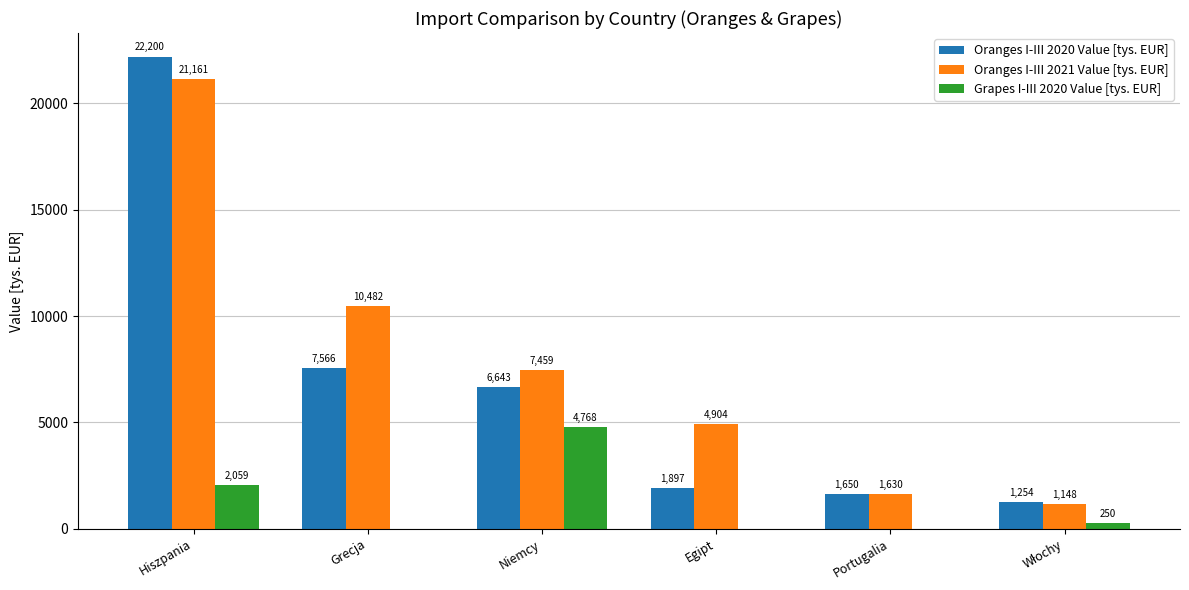

At which label does Grapes I-III 2020 Value [tys. EUR] reach its peak?

Niemcy